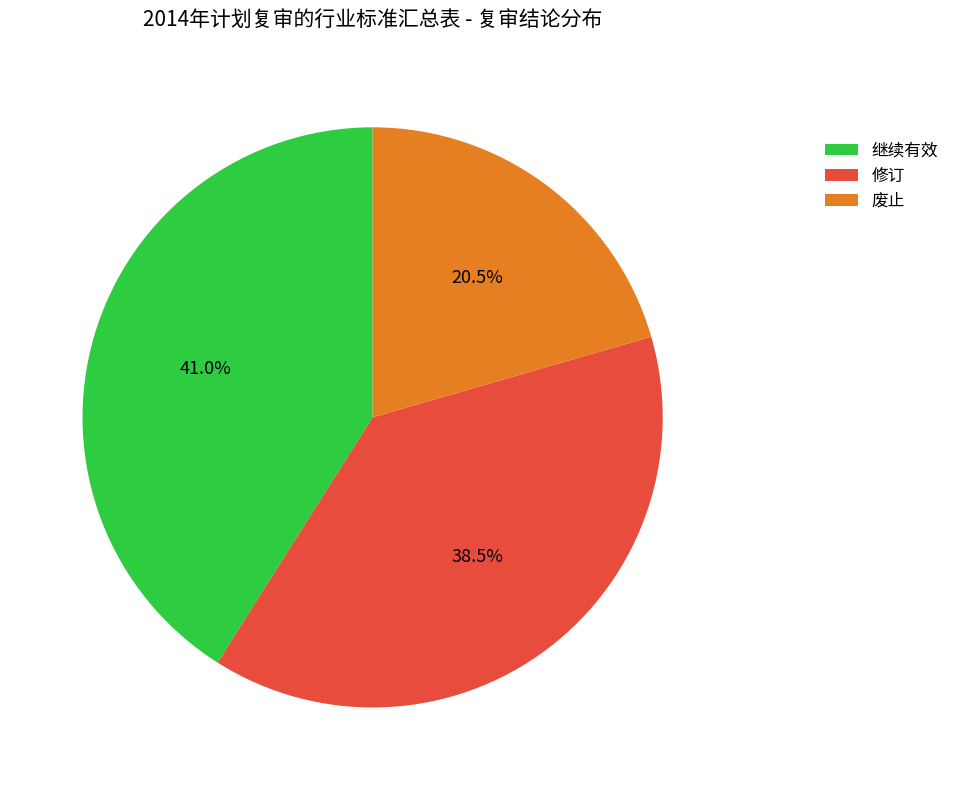

What is the total percentage of 废止 and 修订?

59.0%